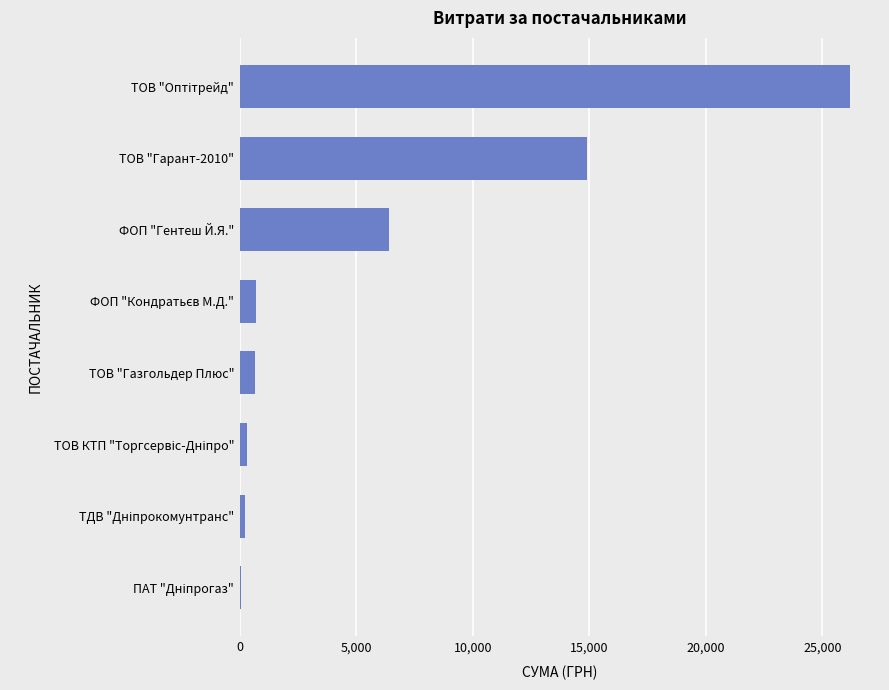

Approximately how many times larger is the value at ФОП "Гентеш Й.Я." compared to ТОВ "Гарант-2010"?

0.4